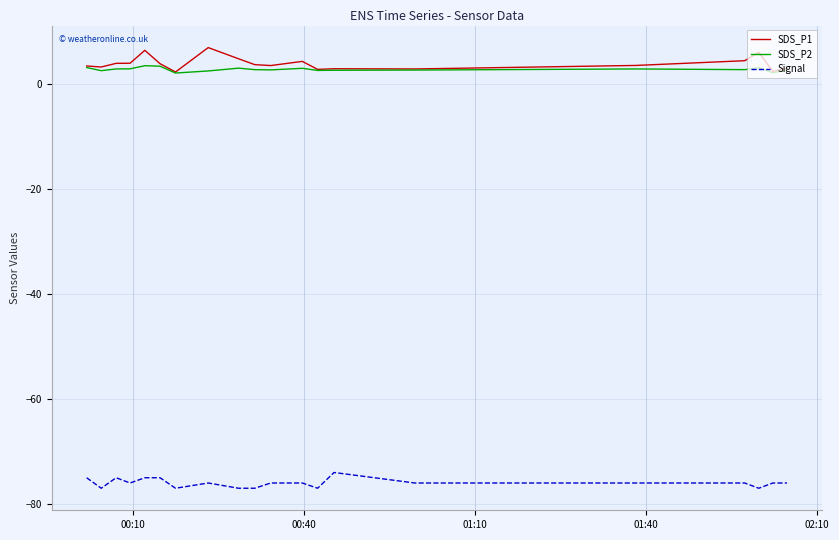

What is the maximum value for SDS_P2?

3.5